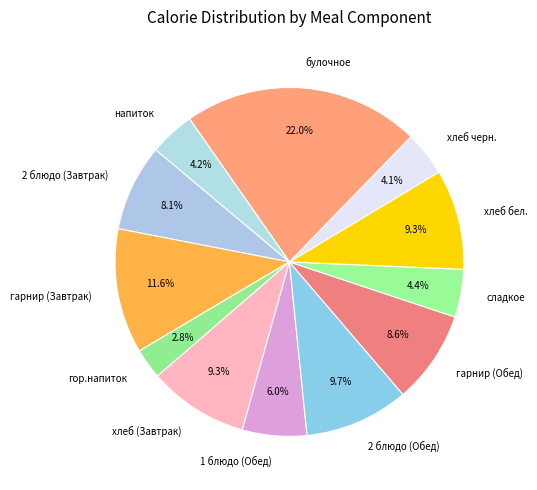

Does гарнир (Обед) represent more than half of the total?

No